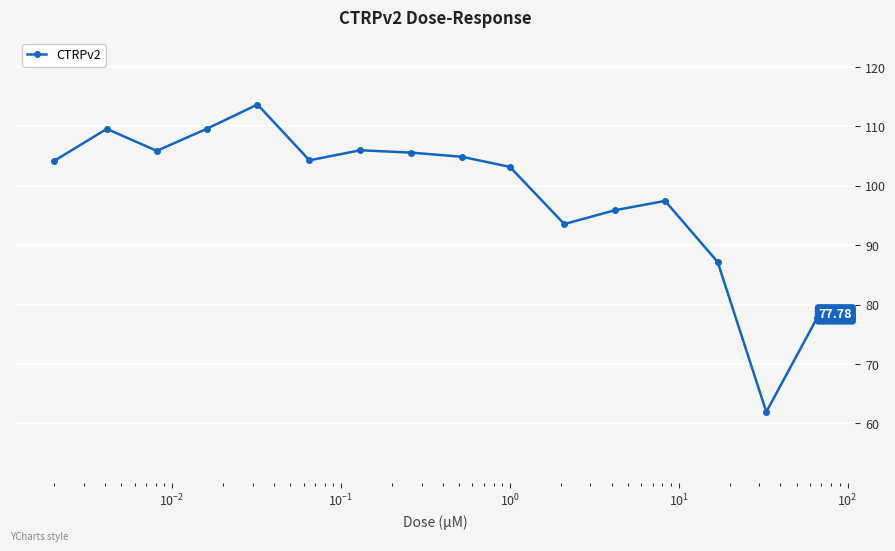

What is the greatest value displayed?

113.7